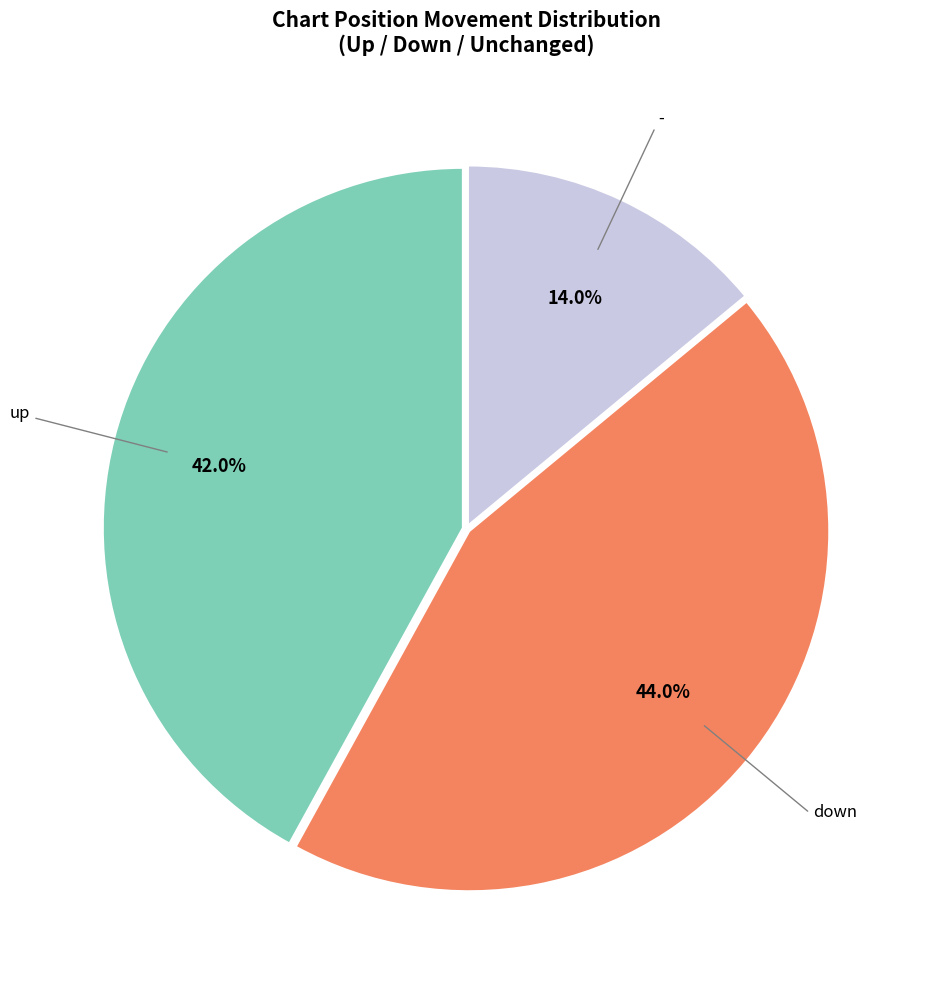

Does any single category account for the majority?

No